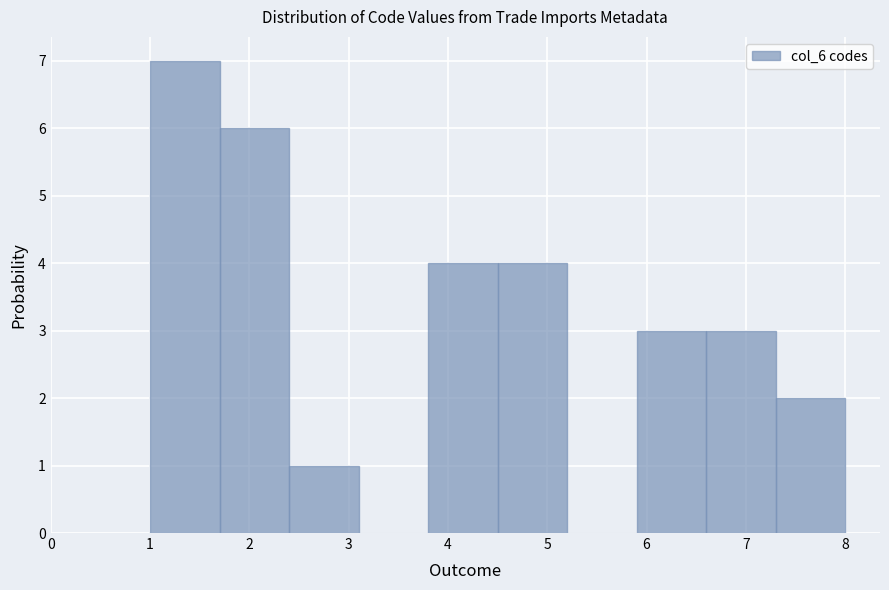

Which range on the x-axis has the tallest bar?

1.0 to 1.7